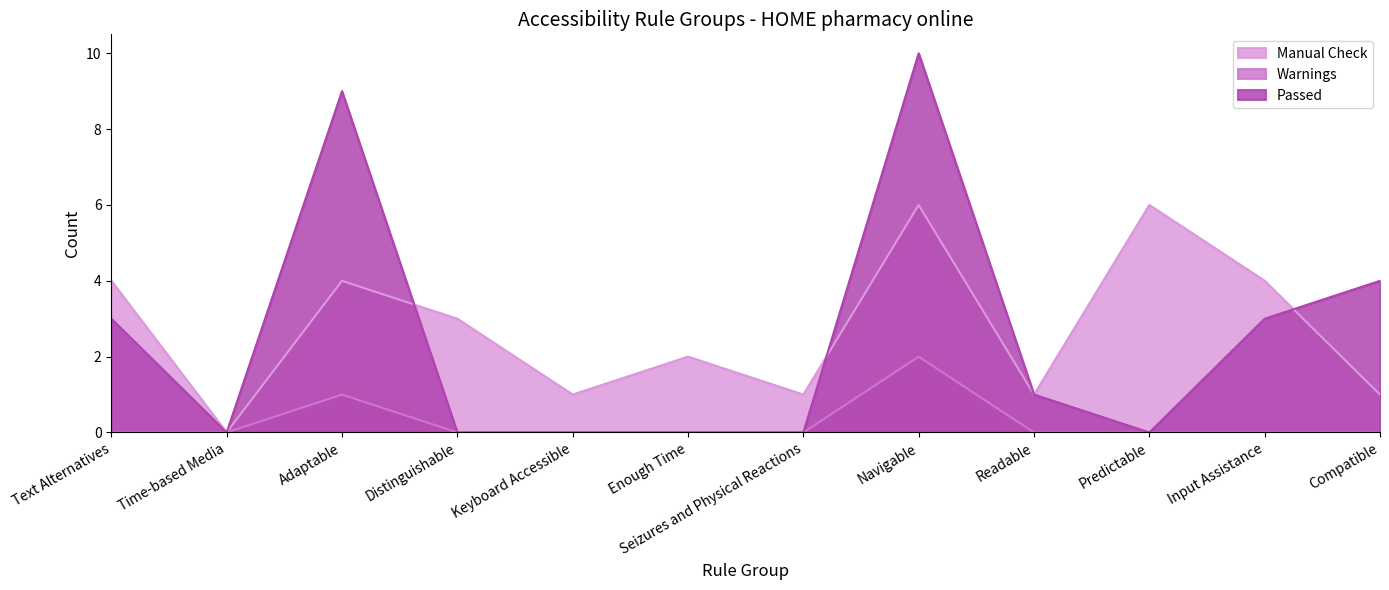

What position from the right is Keyboard Accessible?

8